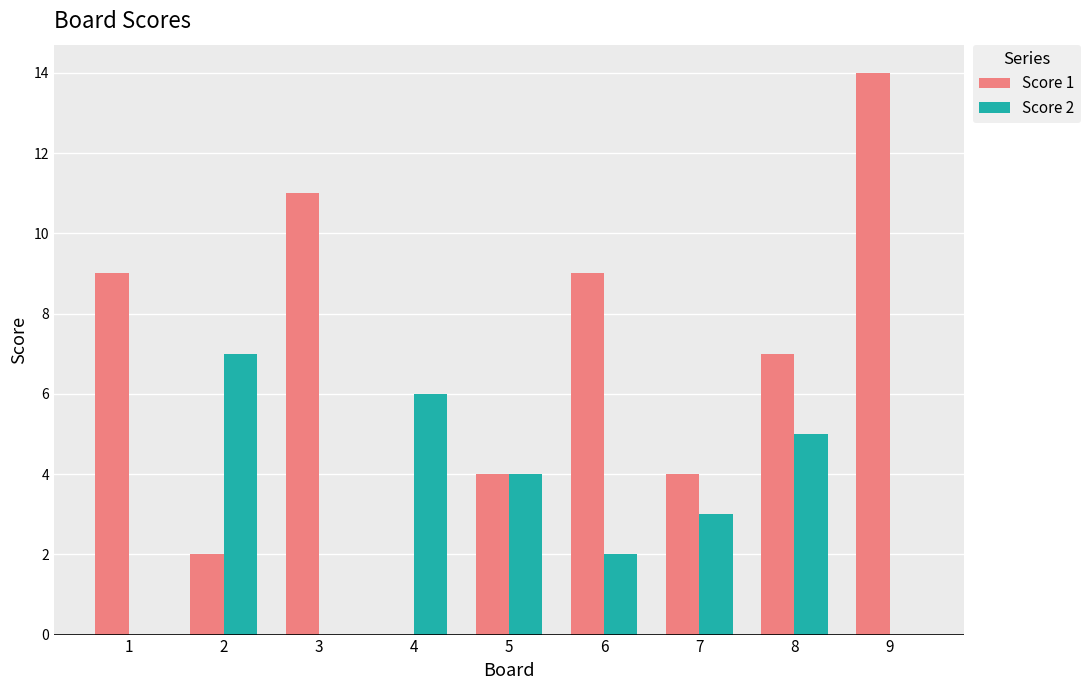

Are the bars horizontal?

No